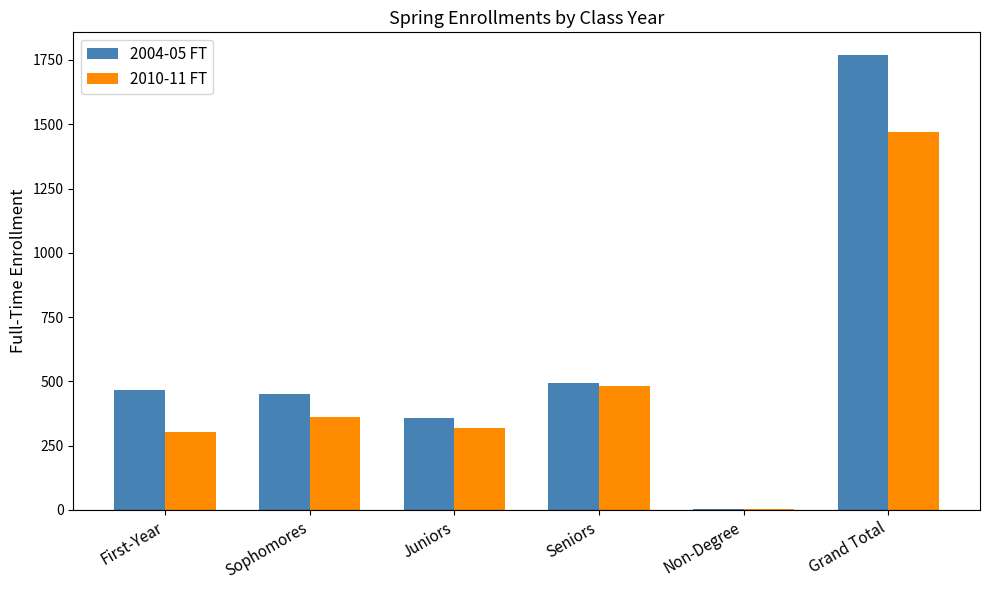

Reading right to left, transcribe all the data shown in this chart.

2004-05 FT: Grand Total=1769	Non-Degree=2	Seniors=493	Juniors=358	Sophomores=451	First-Year=465
2010-11 FT: Grand Total=1469	Non-Degree=3	Seniors=483	Juniors=318	Sophomores=363	First-Year=302